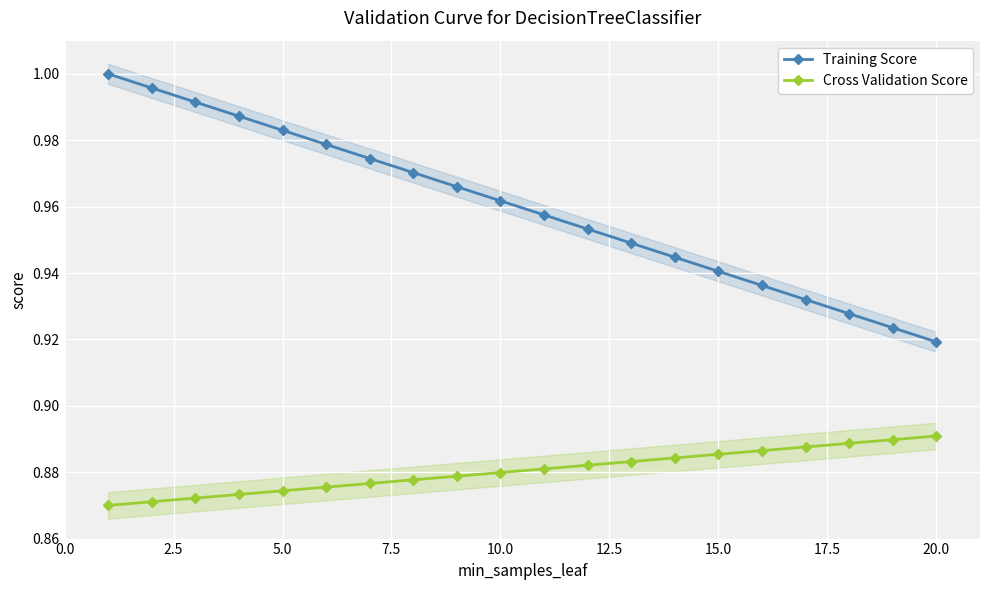

Where is Training Score nearest to the value 0?

20.0